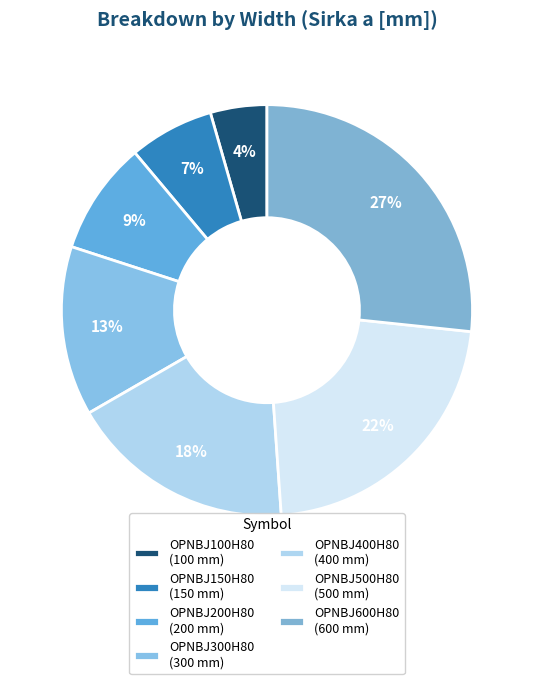

Does OPNBJ200H80 represent more than half of the total?

No